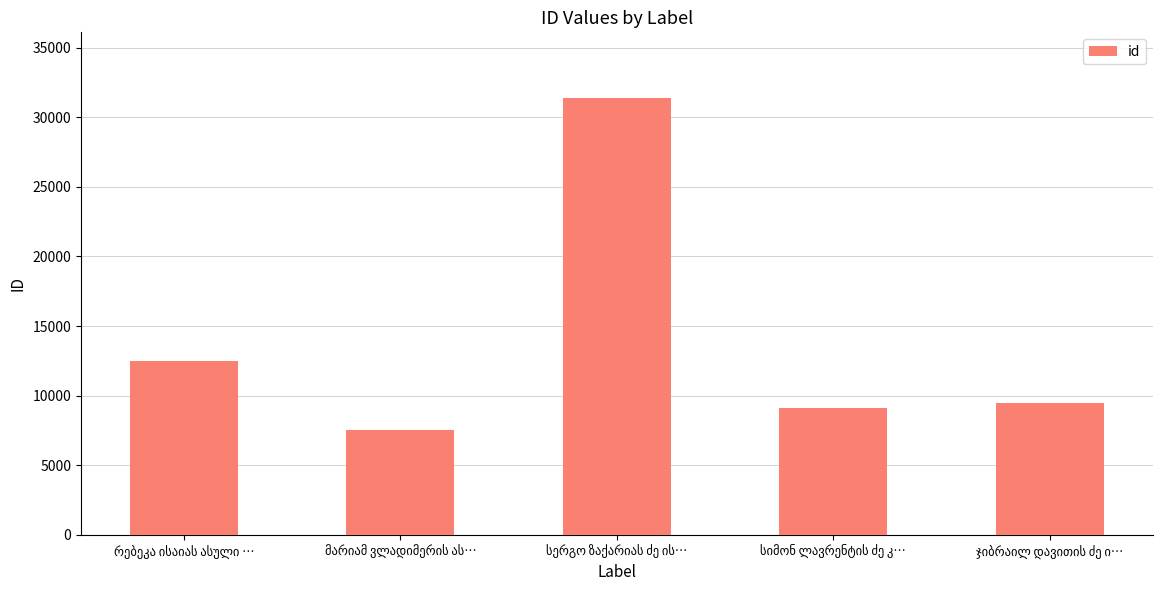

What is the greatest value displayed?

31397